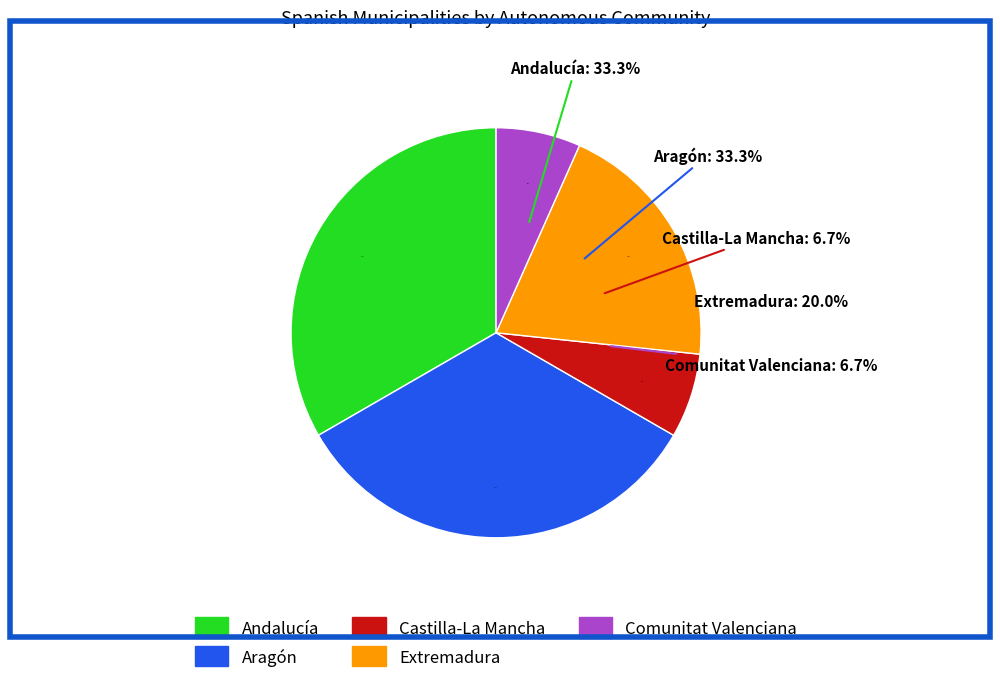

What percentage do Aragón and Comunitat Valenciana together represent?

40.0%